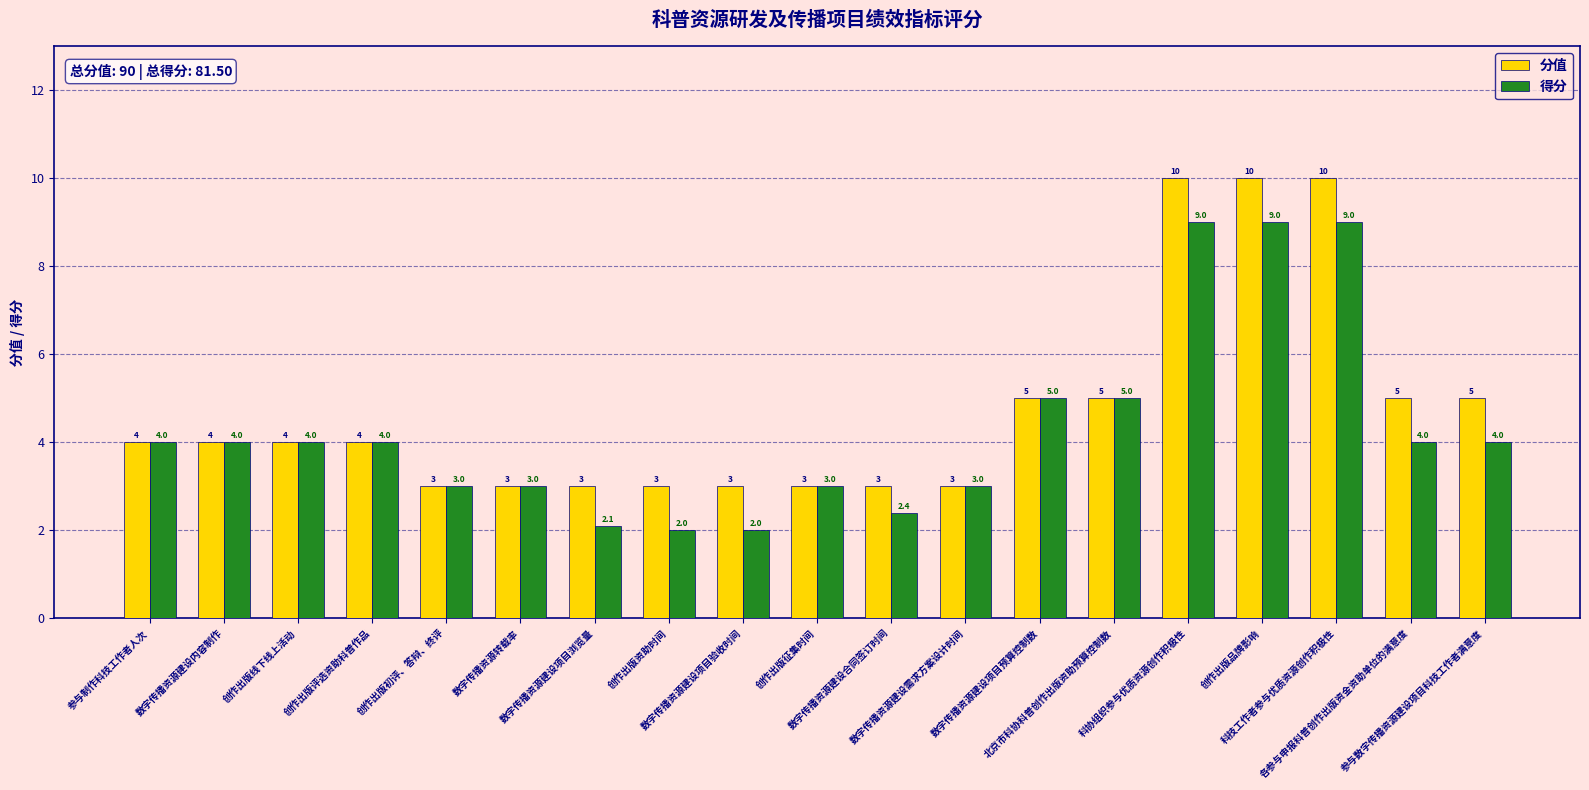

What is the sum of the 得分 values at 参与制作科技工作者人次 and 数字传播资源转载率?

7.0